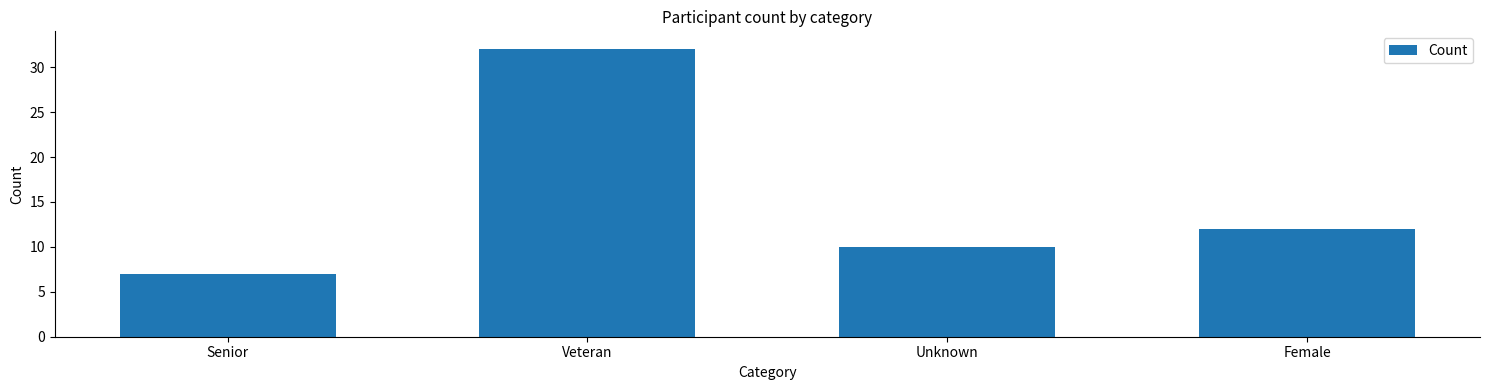

How many series are shown in this chart?

1